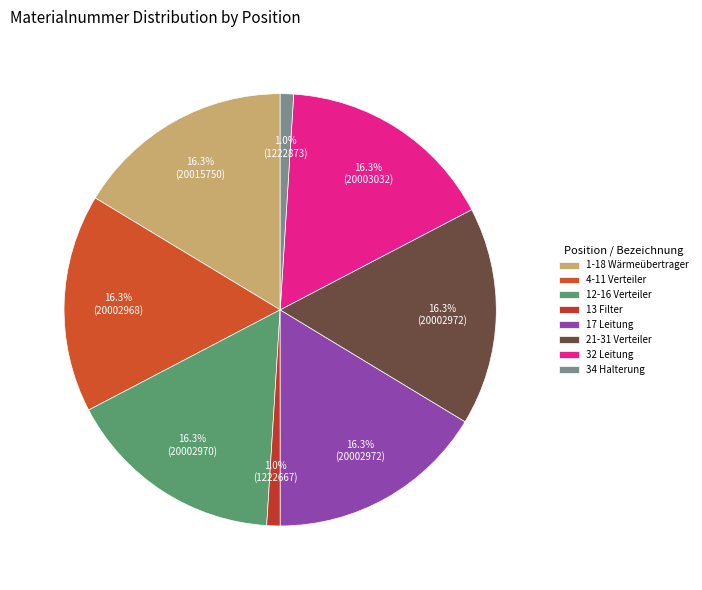

Do 4-11 Verteiler and 34 Halterung together represent more than half of the pie?

No